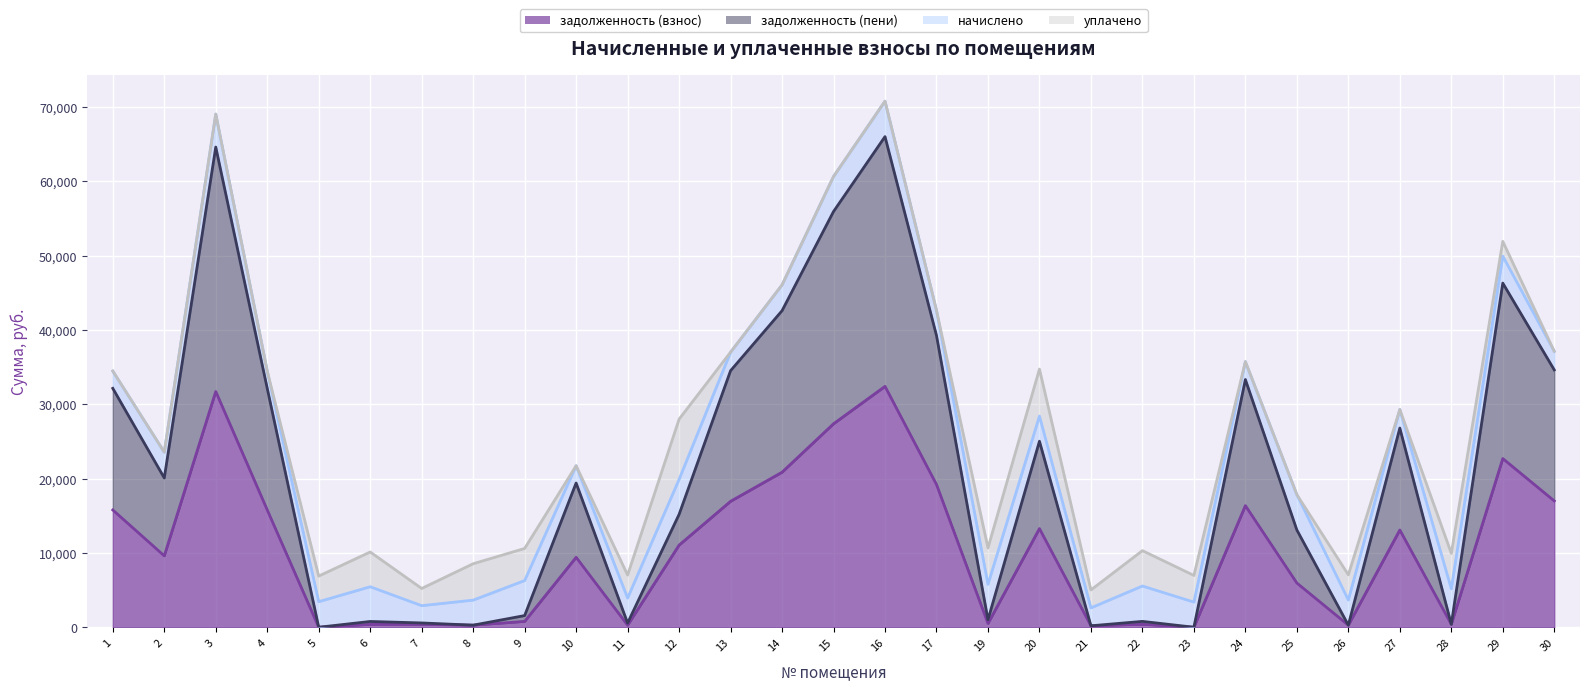

What is the highest value of the задолженность (взнос) series?

32398.0